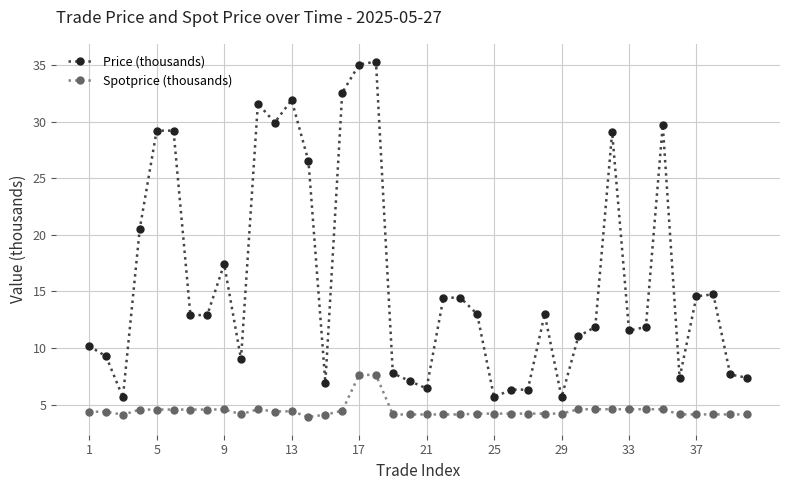

True or false: Spotprice (thousands) and Price (thousands) intersect in this chart.

False